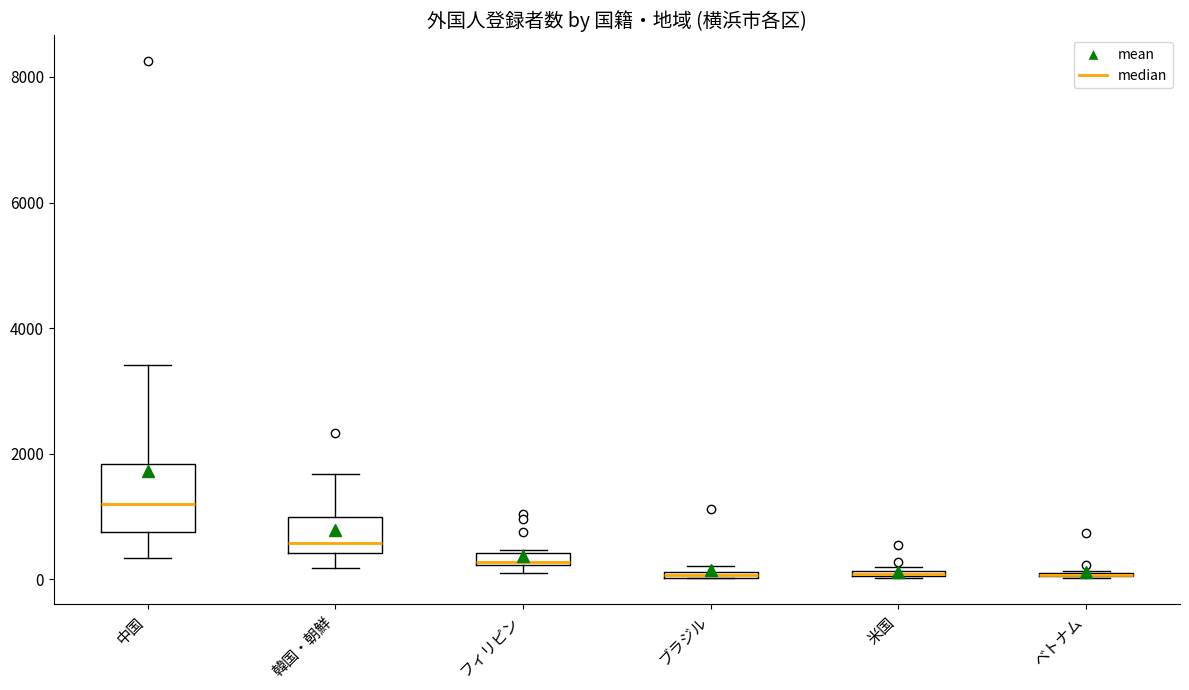

Which box is the tallest, from its lower edge to its upper edge?

中国